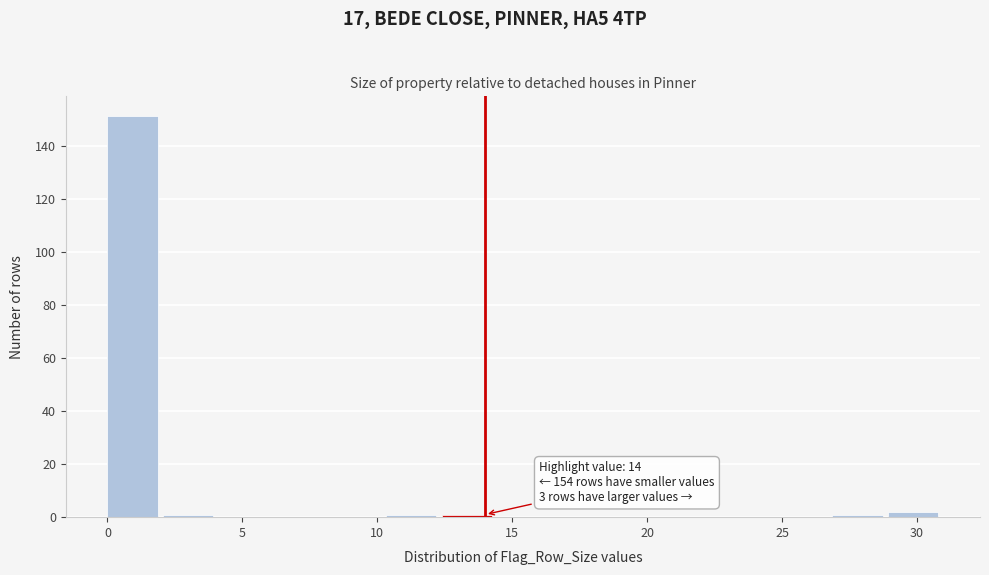

Over which range of the x-axis is the bar tallest?

0.0 to 2.0